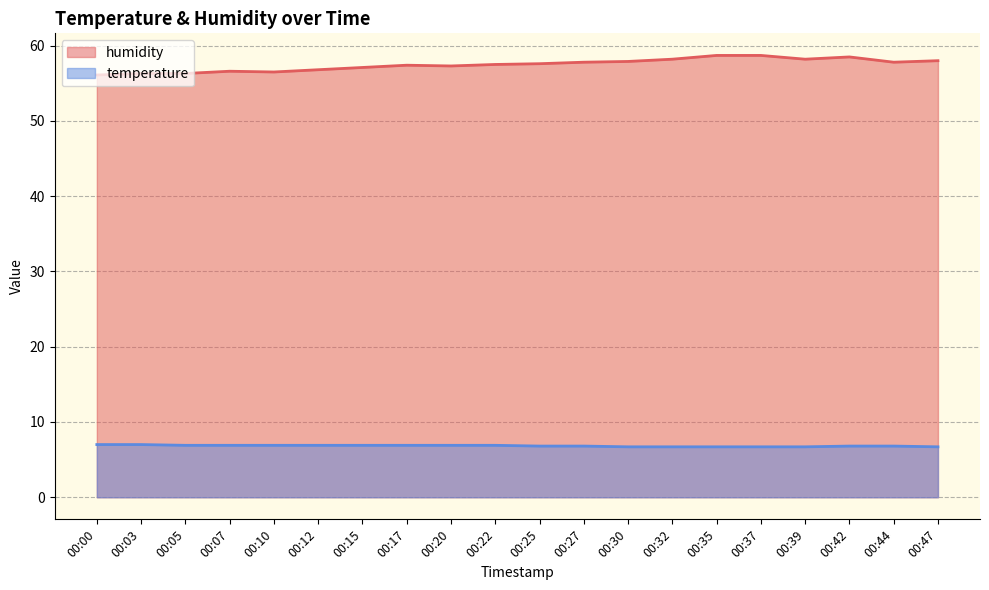

True or false: humidity and temperature cross at least once.

False